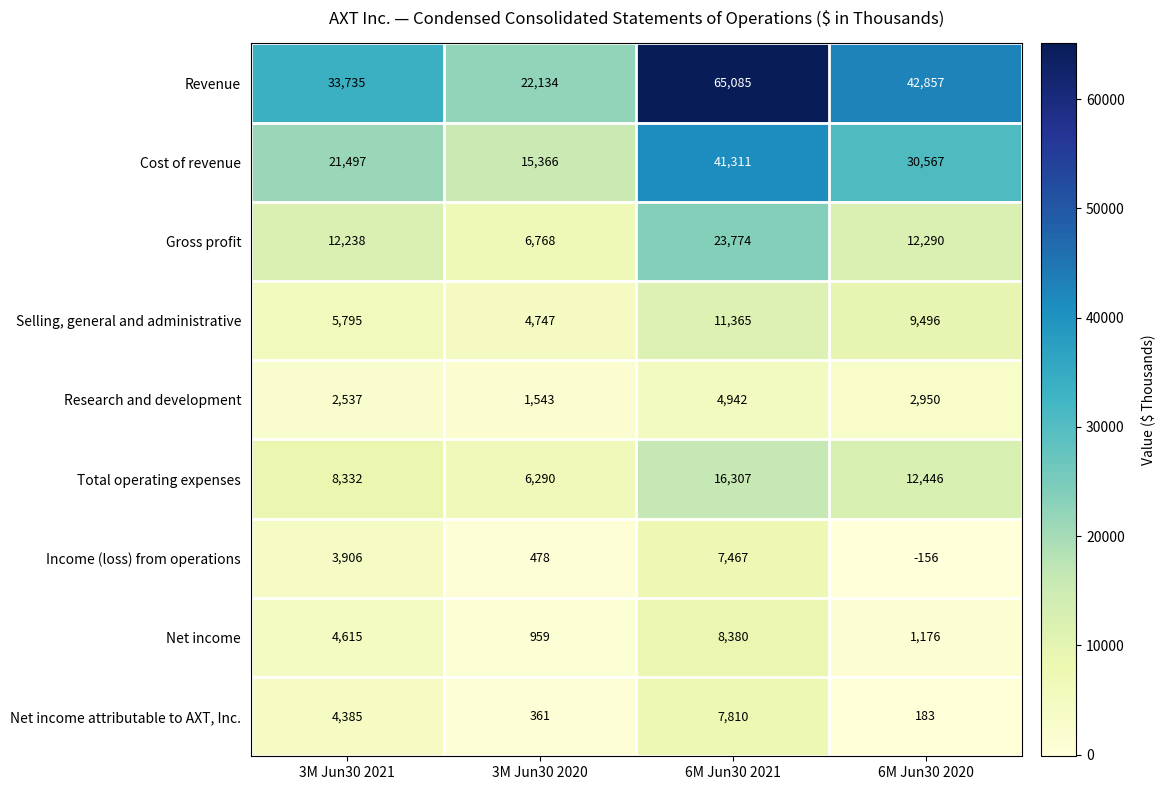

Which series has the widest spread of values?

Revenue